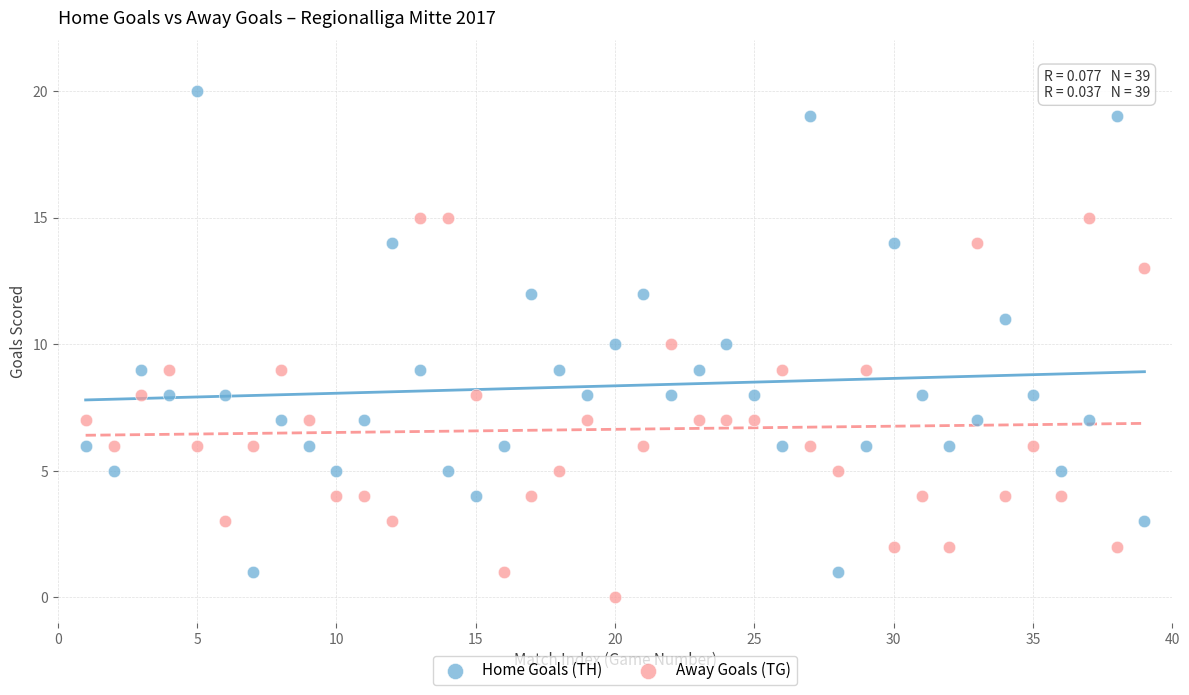

Which series reaches the maximum Y coordinate?

Home Goals (TH)